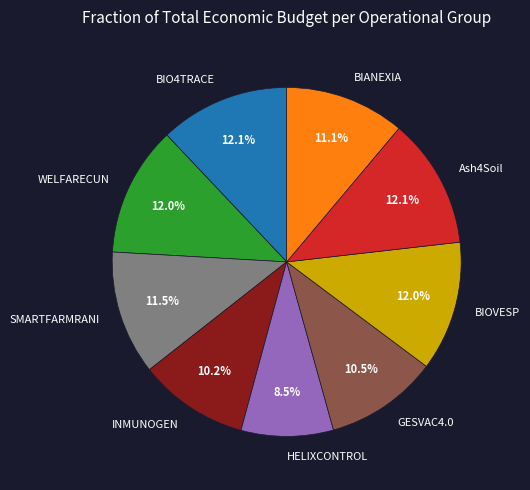

To the nearest percent, what percentage of the pie is BIO4TRACE?

12%